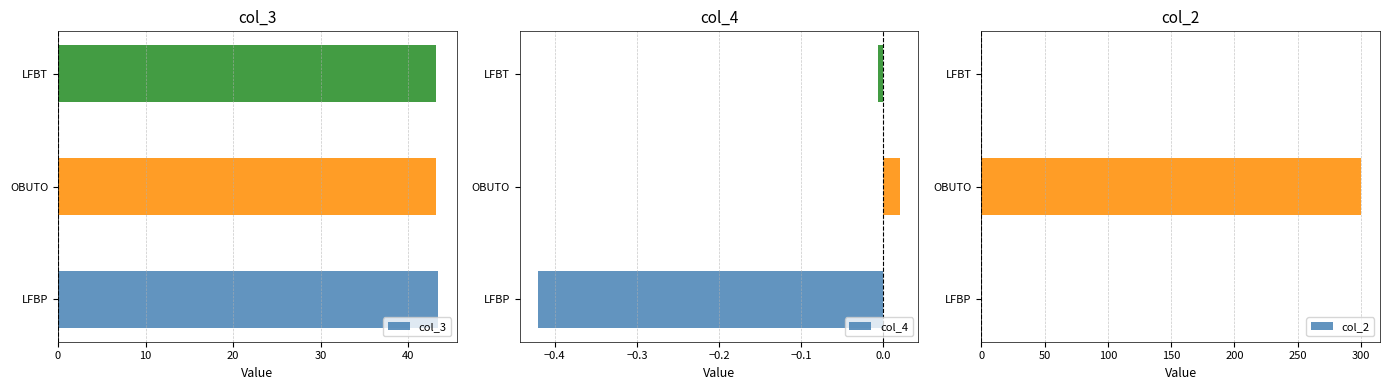

True or false: col_3 has a value of 43.4 at LFBP.

True